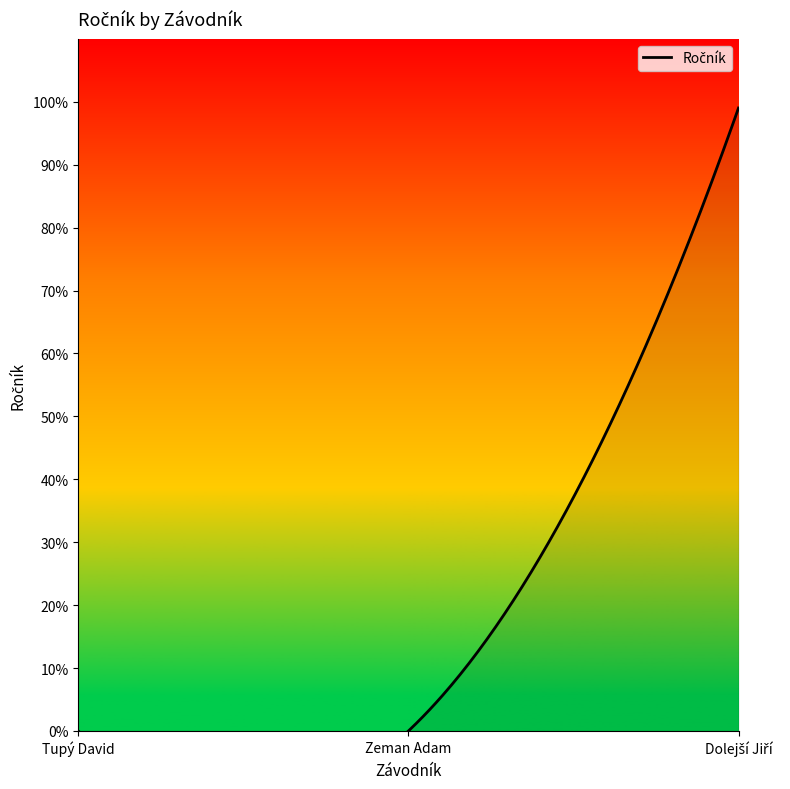

What is the label of the 2nd point from the left?

Zeman Adam